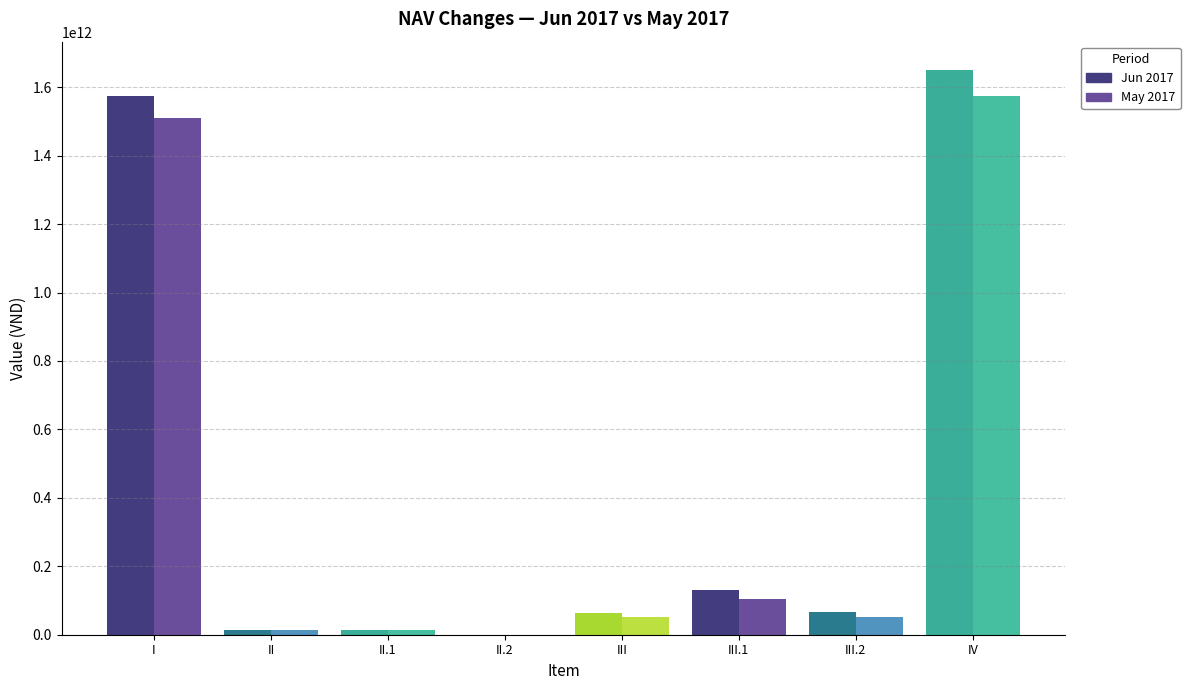

What is the difference between the Jun 2017 values at III and III.2?

3536183933